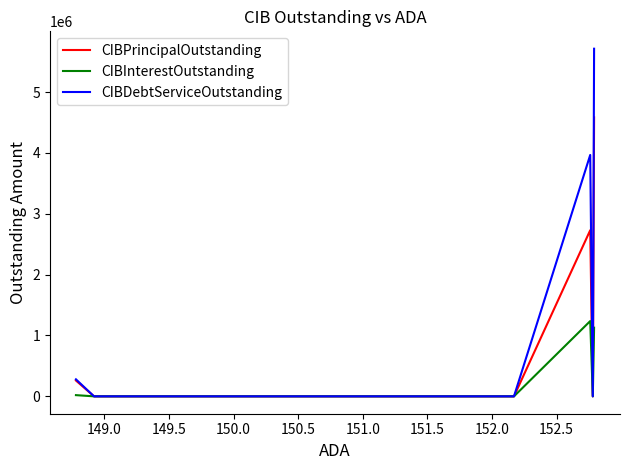

Which series has the largest range (max minus min)?

CIBDebtServiceOutstanding